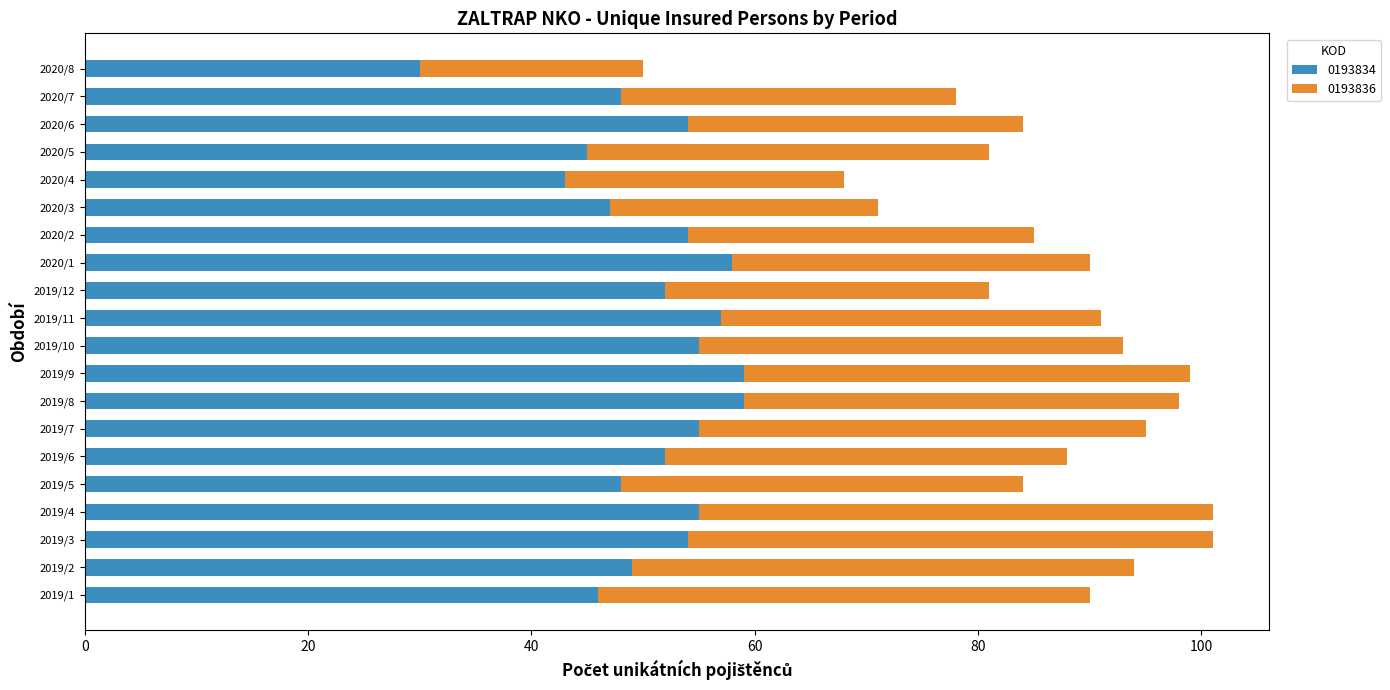

What is the difference between the maximum and minimum values in the 0193834 series?

29